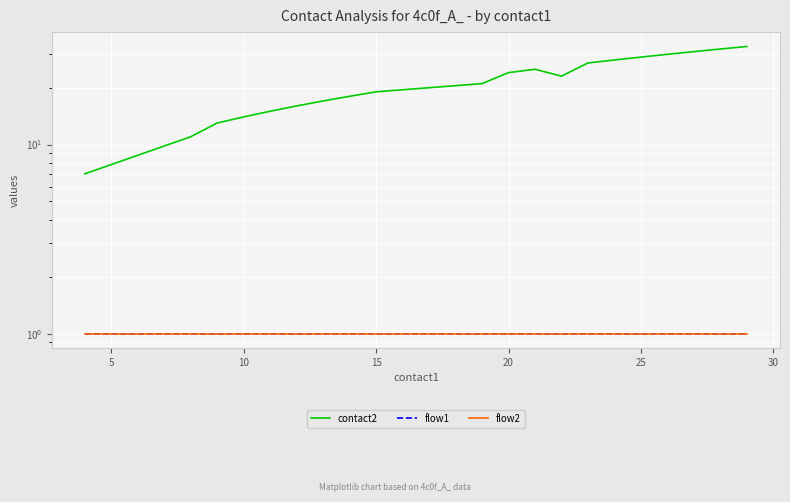

Count the number of data series in this chart.

3